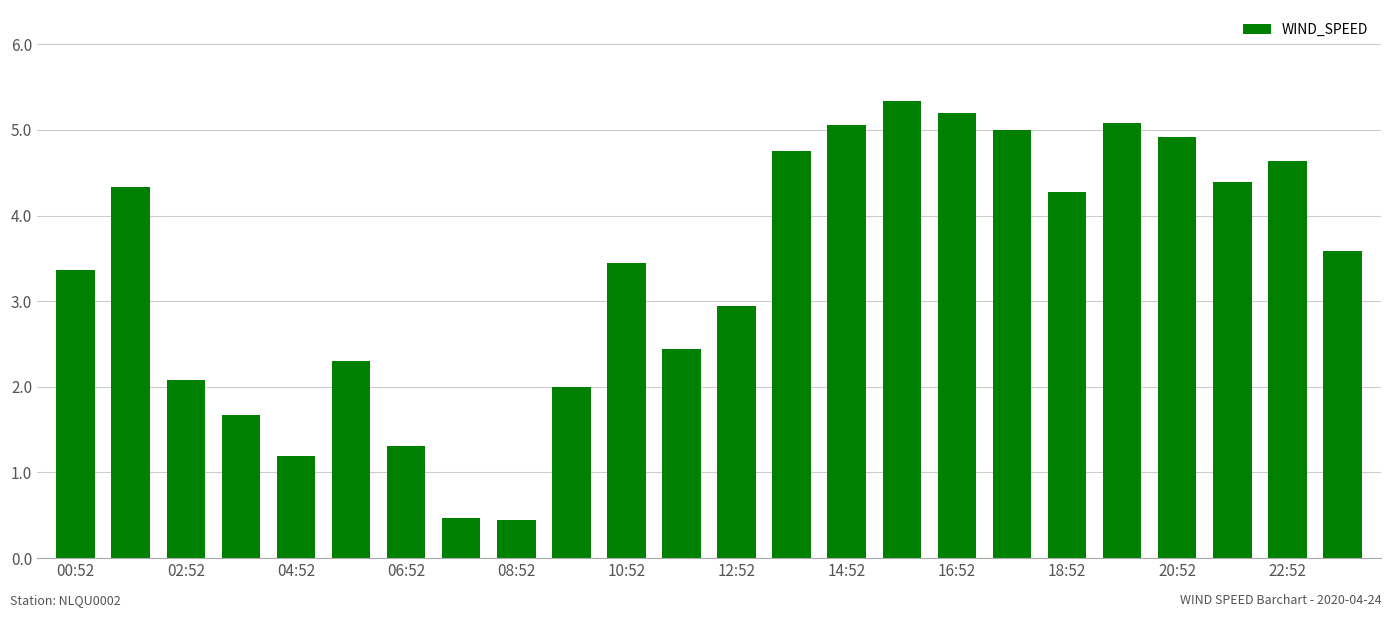

Reading right to left, what are all the values shown in this chart?

3.6	4.6	4.4	4.9	5.1	4.3	5.0	5.2	5.3	5.1	4.8	2.9	2.4	3.4	2.0	0.4	0.5	1.3	2.3	1.2	1.7	2.1	4.3	3.4